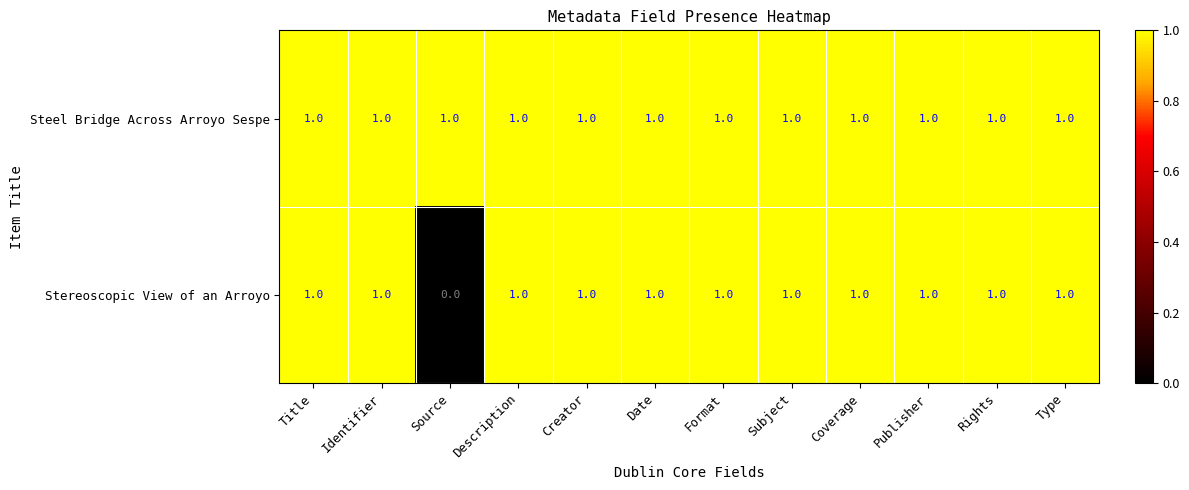

Count the Stereoscopic View of an Arroyo values in the range 1 to 2.

11